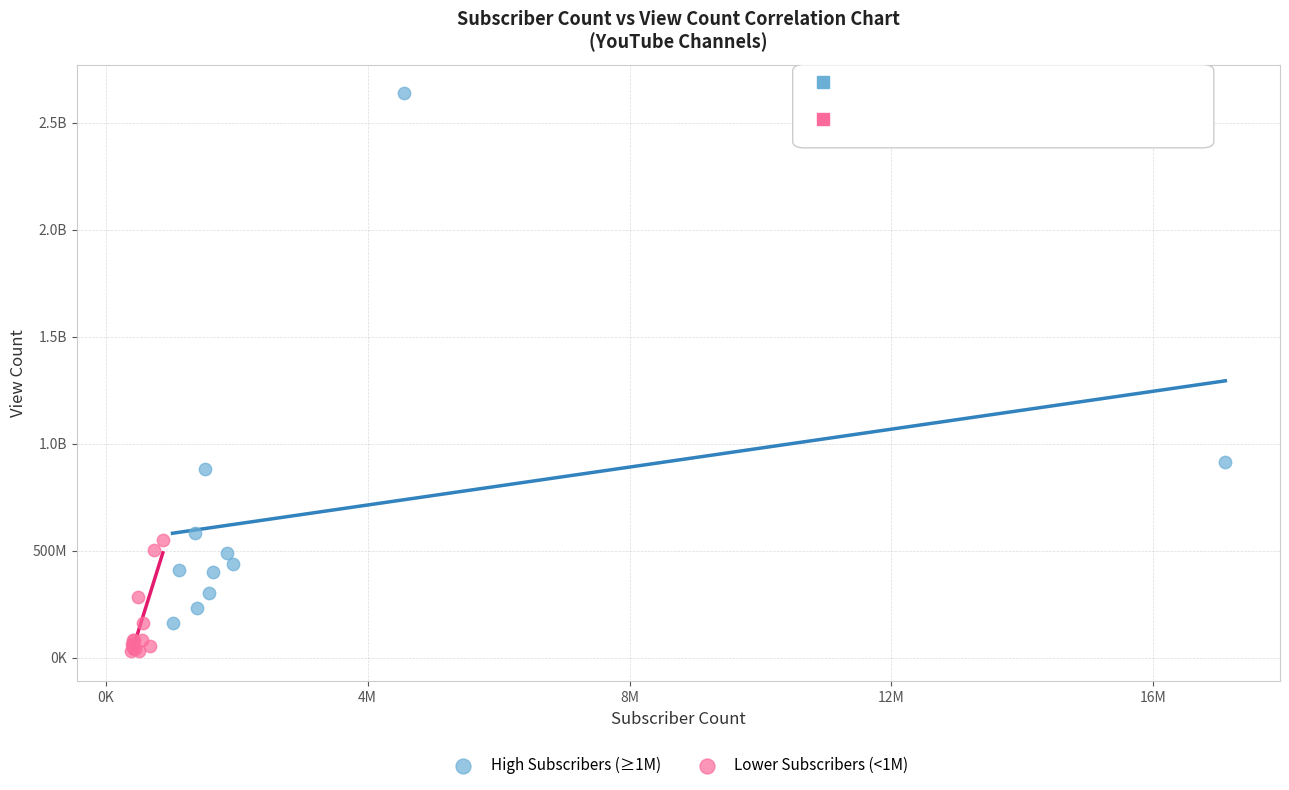

What are all the series names shown in the legend?

High Subscribers (≥1M), Lower Subscribers (<1M)